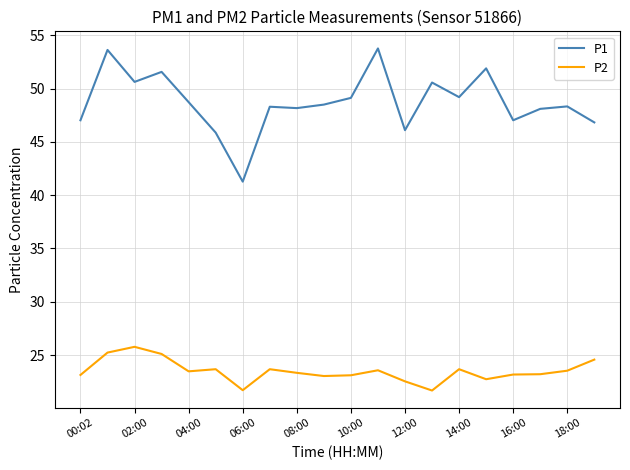

List the series in order of their peak value, highest first.

P1, P2